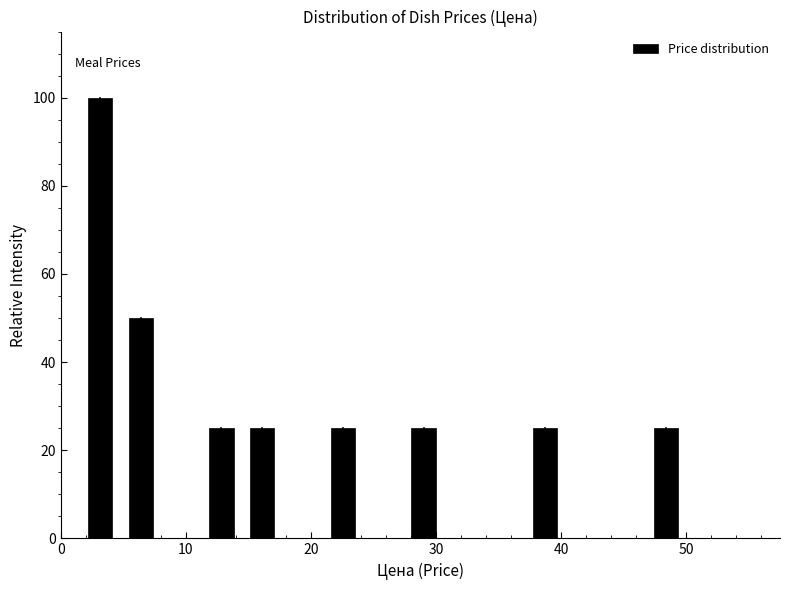

Read against the x-axis, roughly where is the centre of the tallest bar?

3